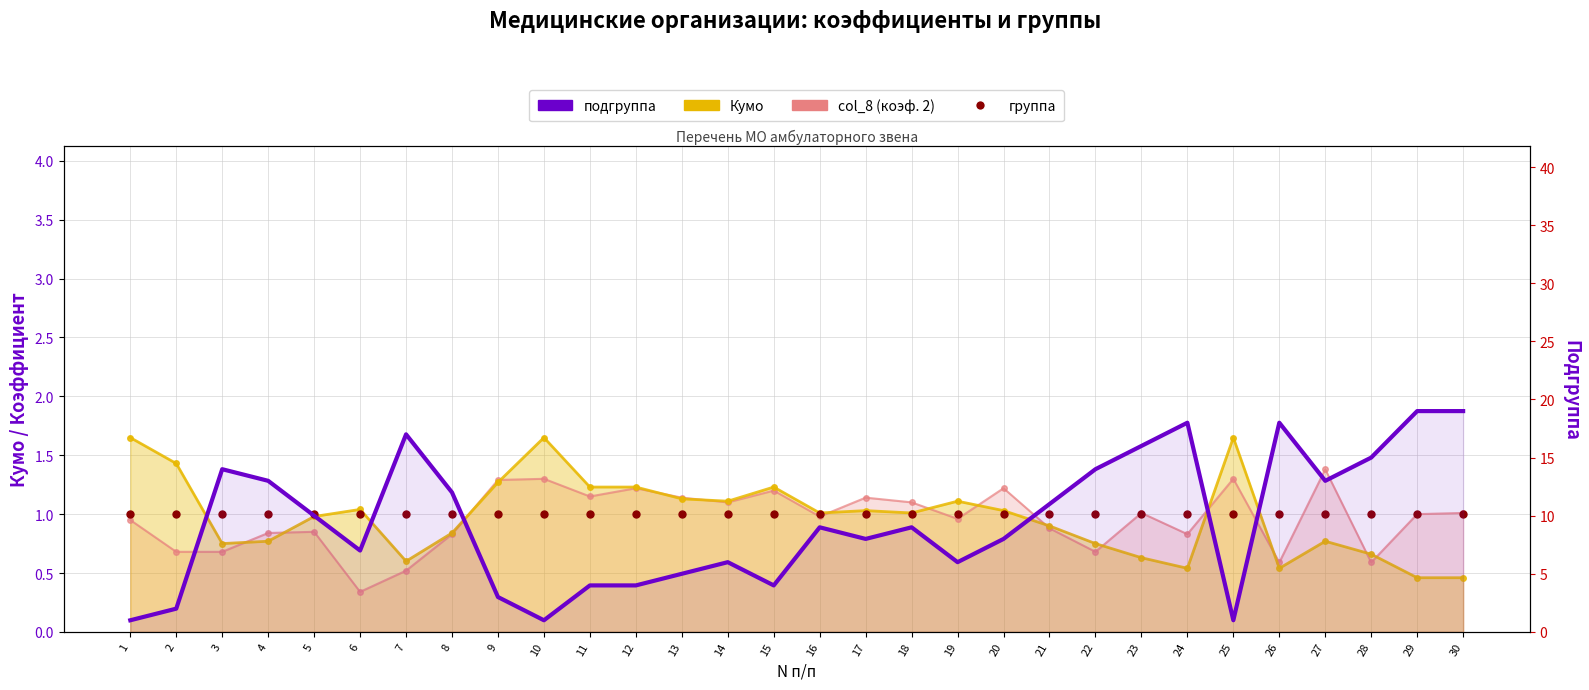

Which series has the largest total across all categories?

подгруппа